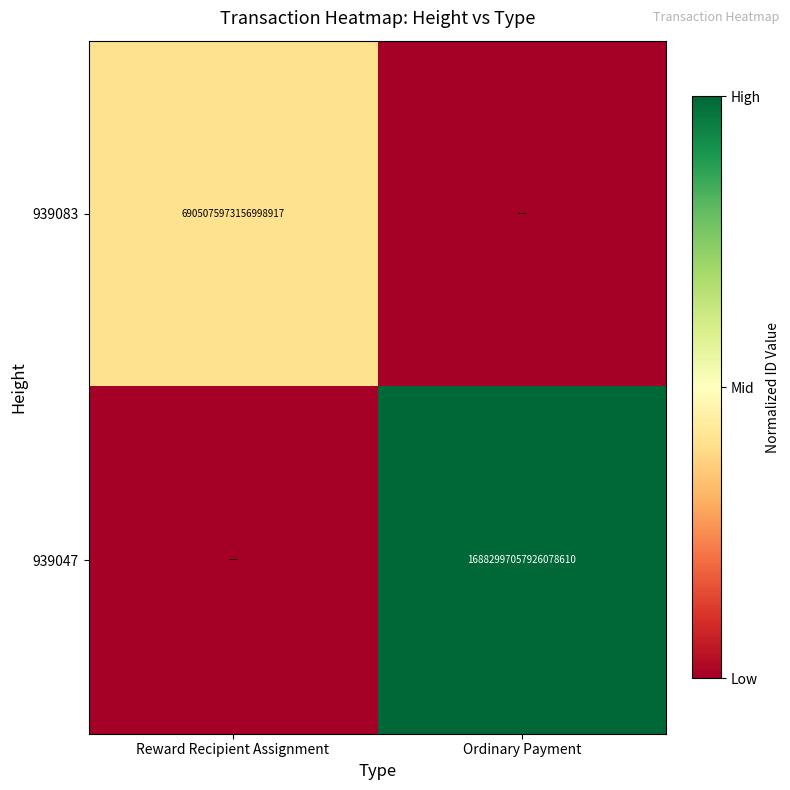

Is the value of 939047 at Ordinary Payment greater than the value of 939083 at Reward Recipient Assignment?

Yes